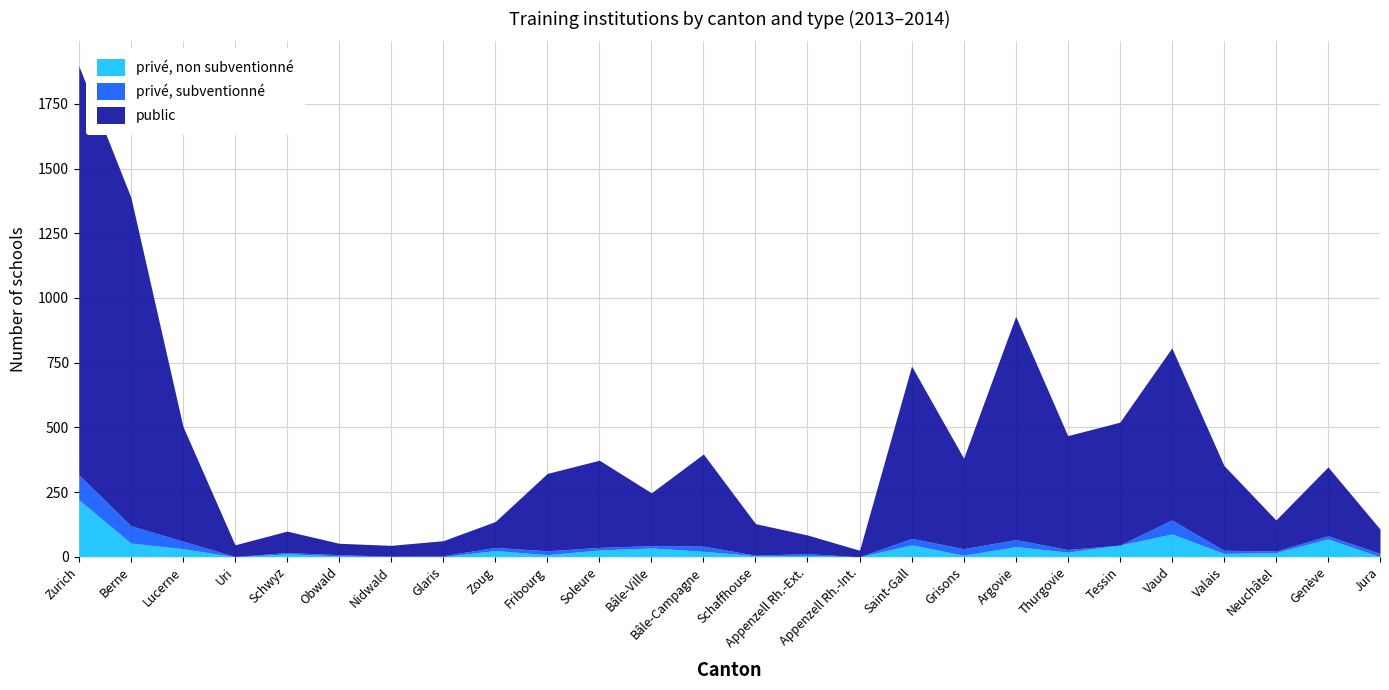

Reading left to right, what are all the values shown in this chart?

privé, non subventionné: 220	53	31	0	11	3	1	0	24	8	26	34	21	4	5	0	46	6	39	18	45	88	13	16	69	0
privé, subventionné: 97	67	29	1	5	5	1	4	12	15	10	9	20	2	7	0	25	25	27	10	0	54	12	6	12	13
public: 1580	1269	444	45	83	44	42	58	100	299	337	204	356	122	72	25	666	350	863	440	475	665	328	120	266	94